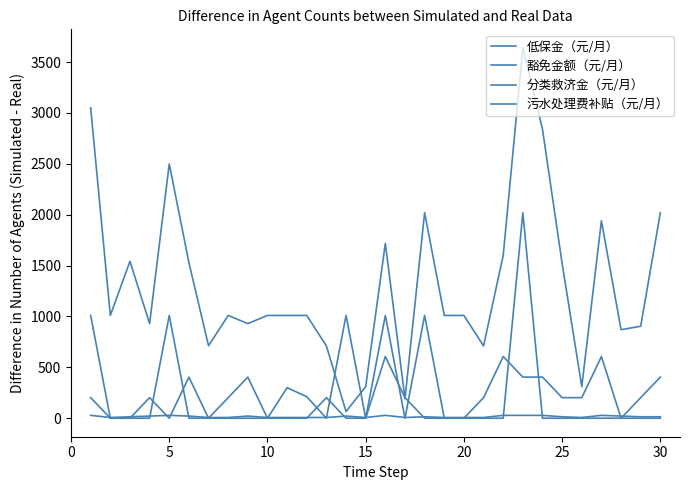

At how many categories does at least one series exceed 2859?

2